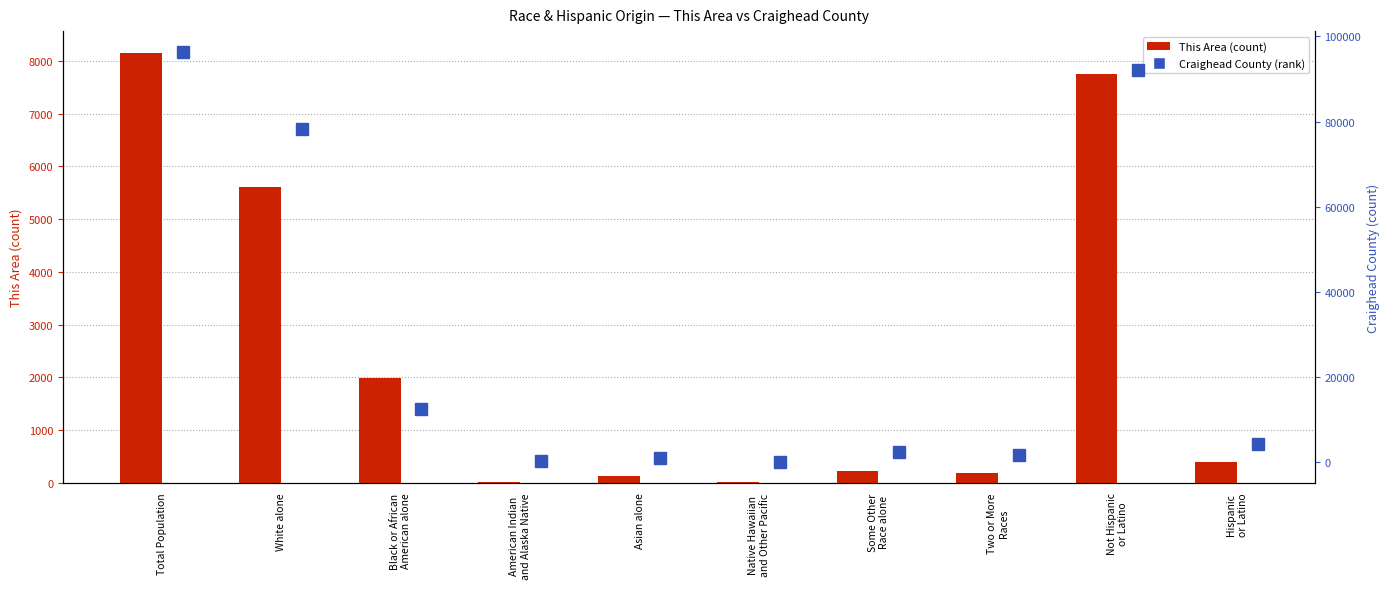

Which label corresponds to the largest value in the chart?

Total Population